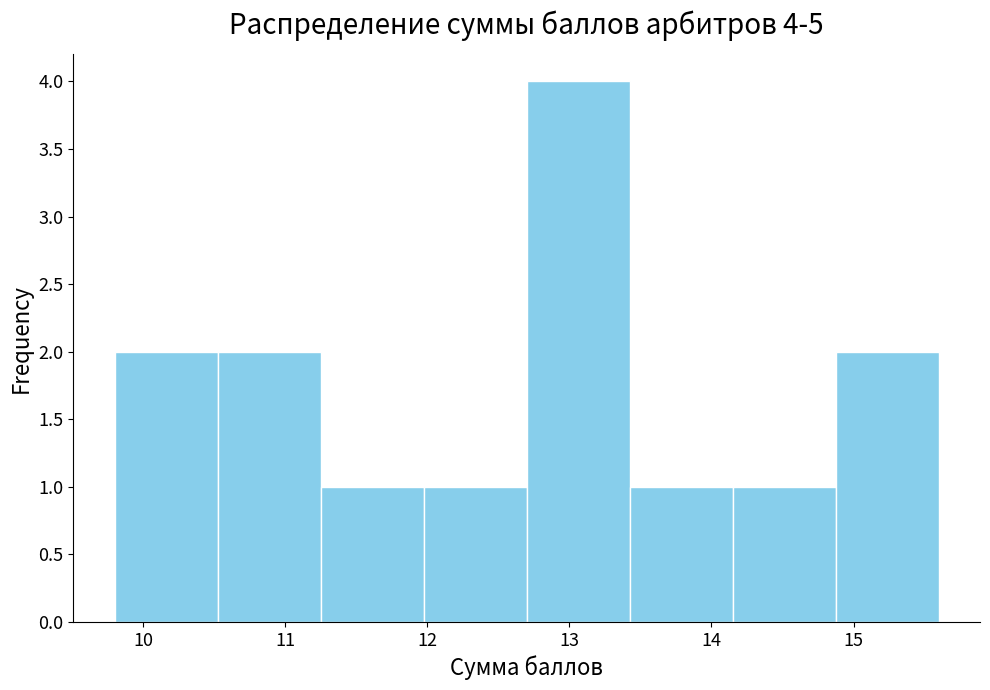

Which range on the x-axis has the tallest bar?

12.7 to 13.4